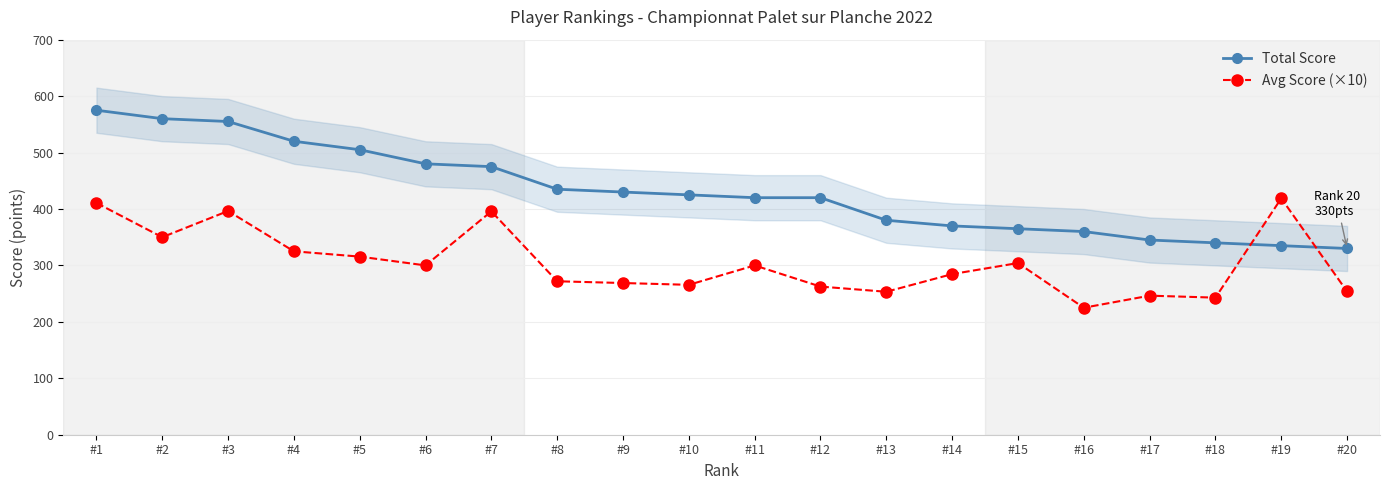

What are all the series names shown in the legend?

Total Score, Avg Score (×10)